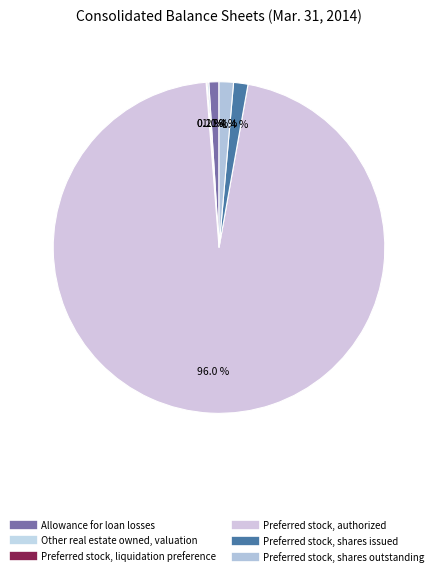

How many slices are in this pie chart?

6